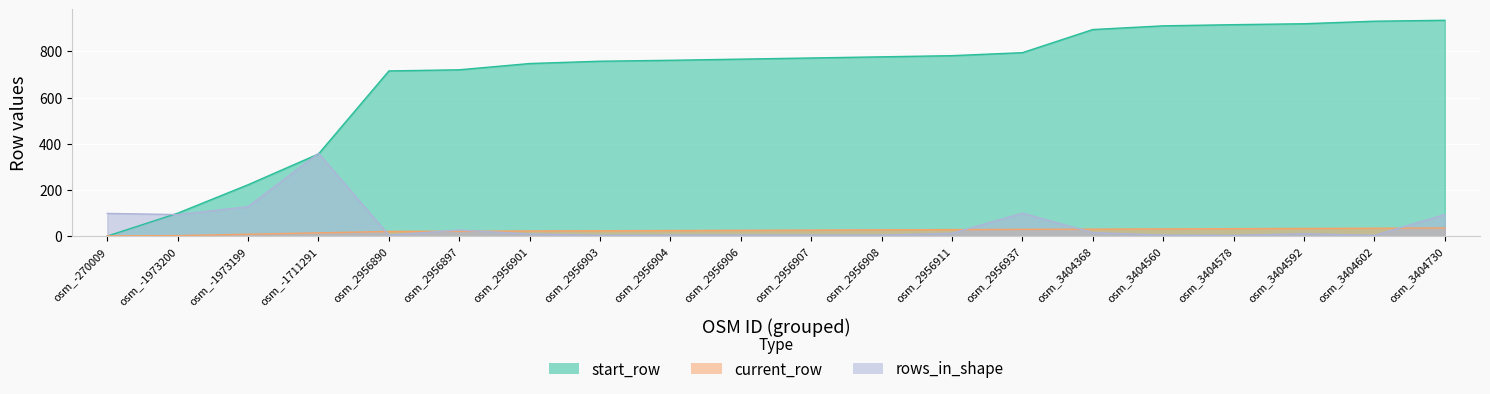

What is the average value of the current_row series?

24